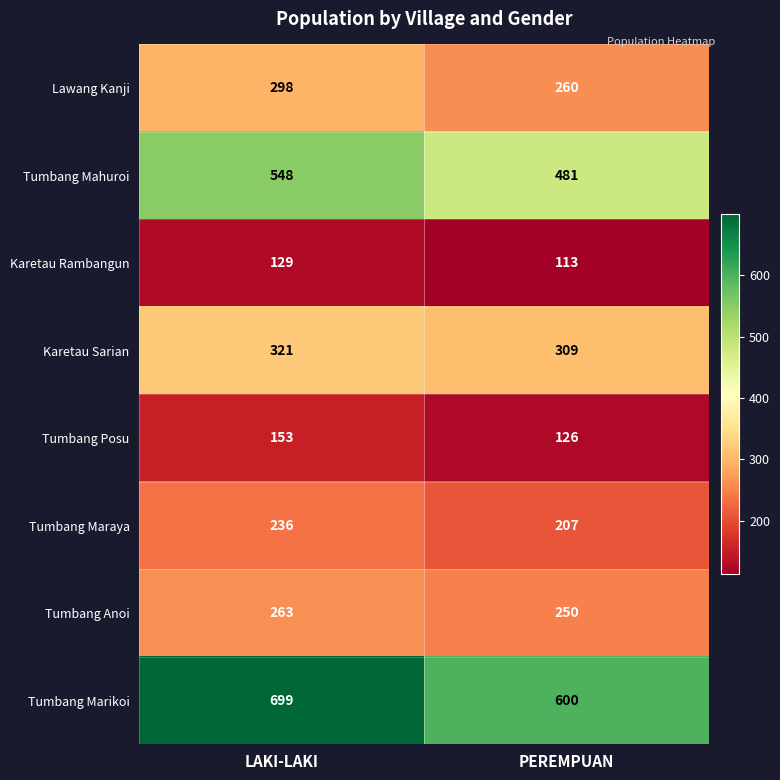

At which label is Tumbang Anoi closest to 256?

PEREMPUAN